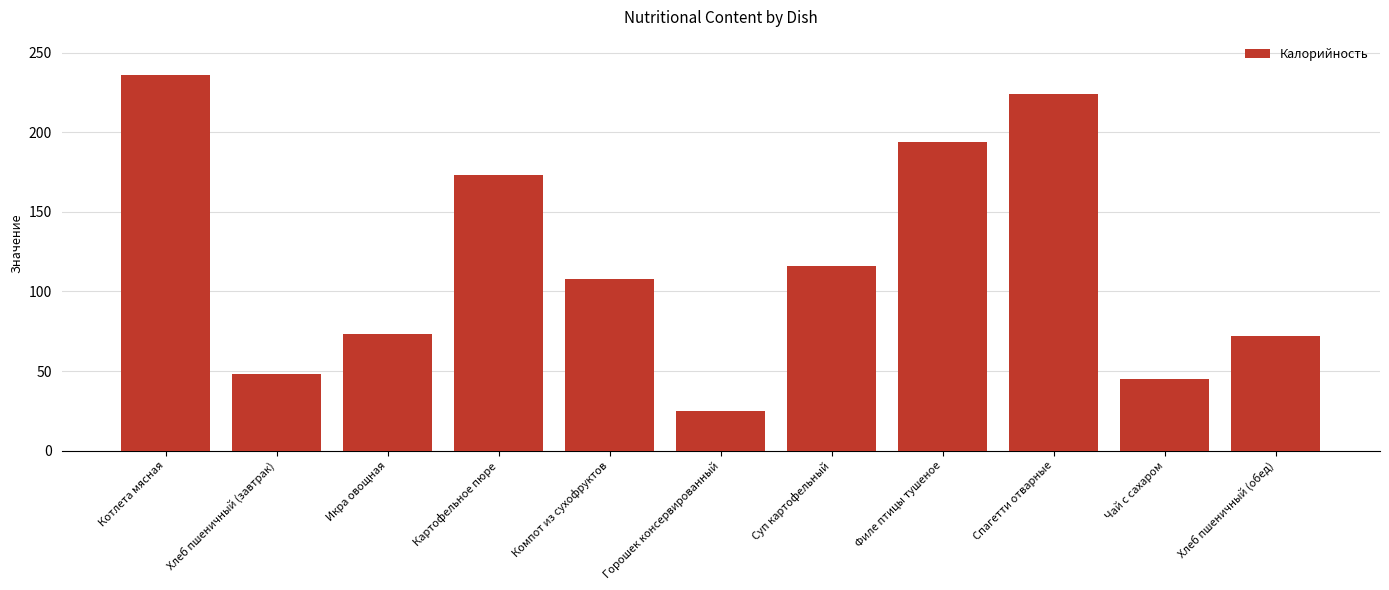

True or false: the data shows 83 at Спагетти отварные.

False